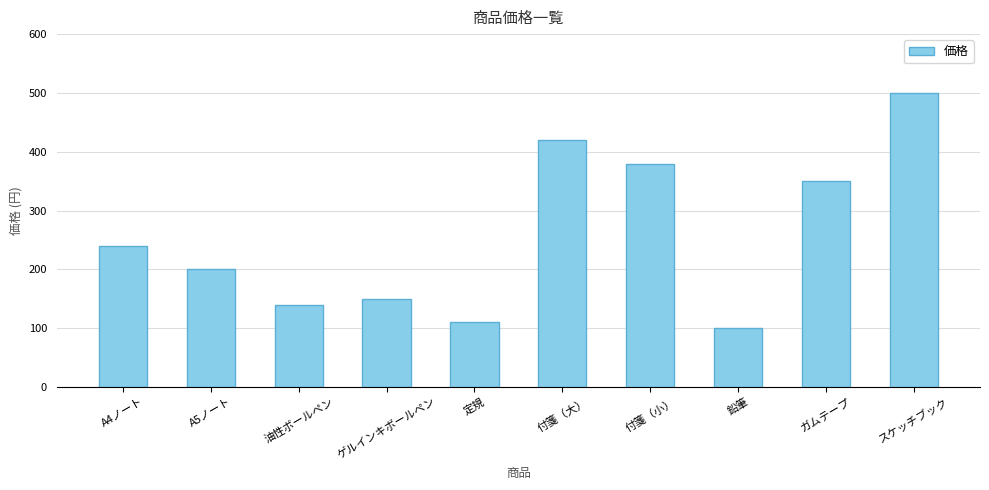

Is it true that the value at 油性ボールペン is 227?

False